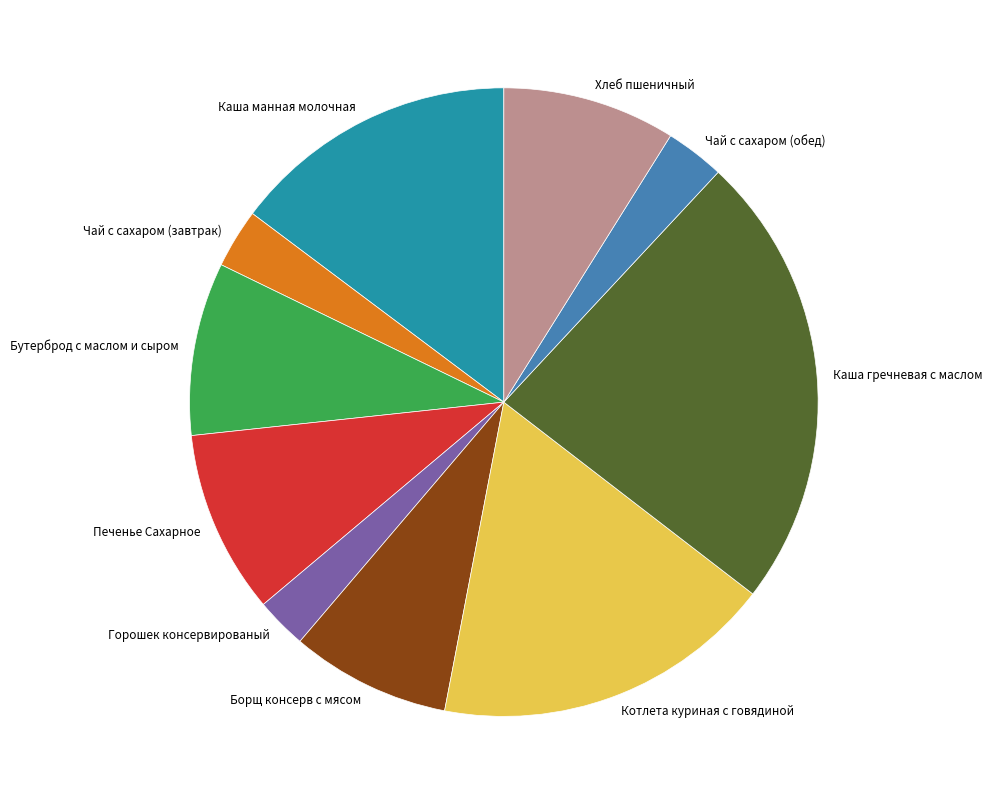

How many slices are in this pie chart?

10